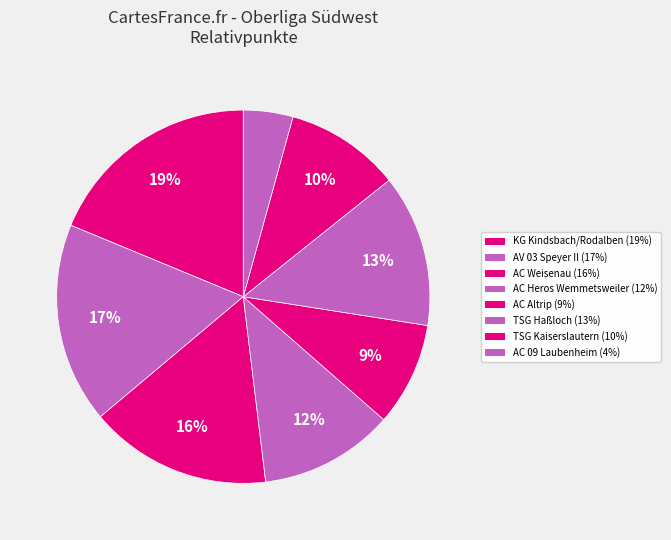

Combined, do TSG Kaiserslautern and KG Kindsbach/Rodalben account for over 50%?

No